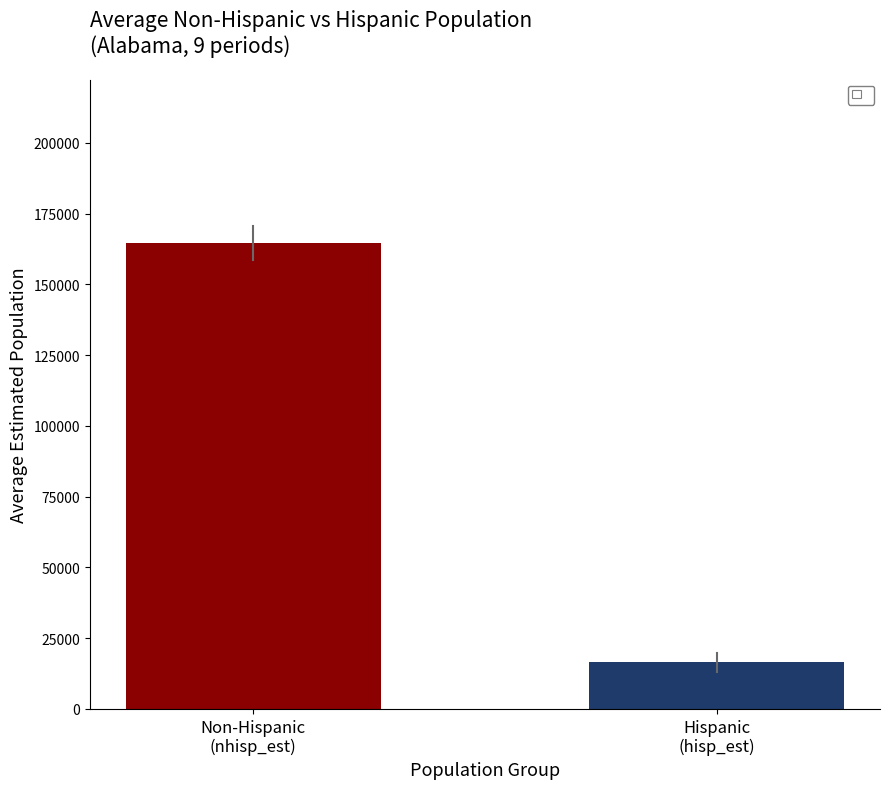

What is the difference between the maximum and minimum values?

148236.8